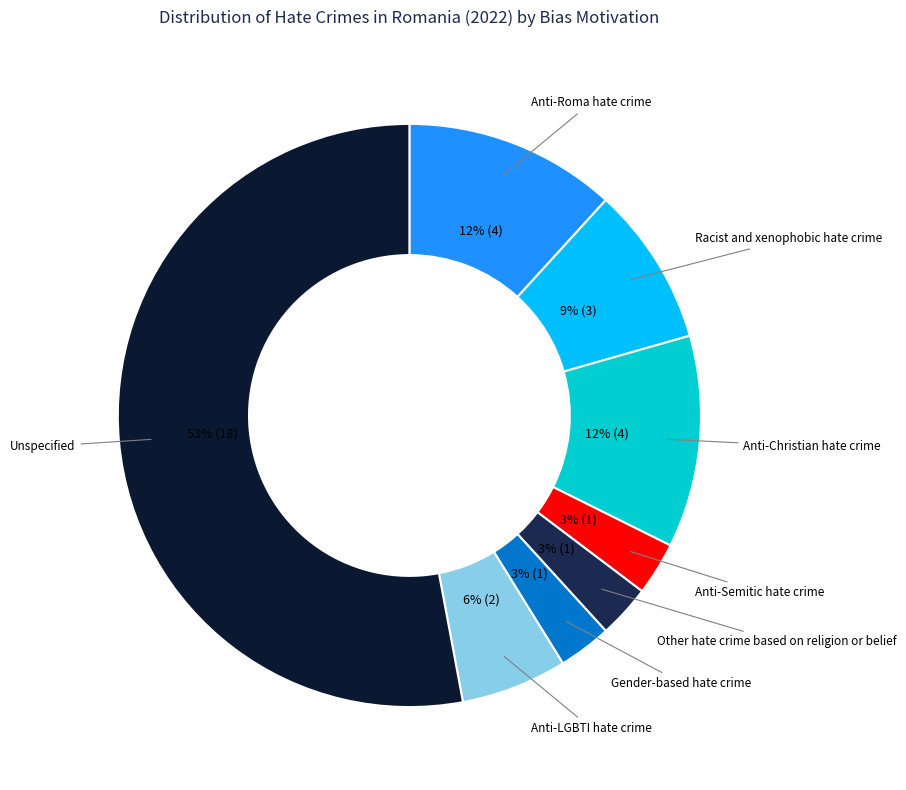

Is there any slice that represents more than half of the pie?

Yes